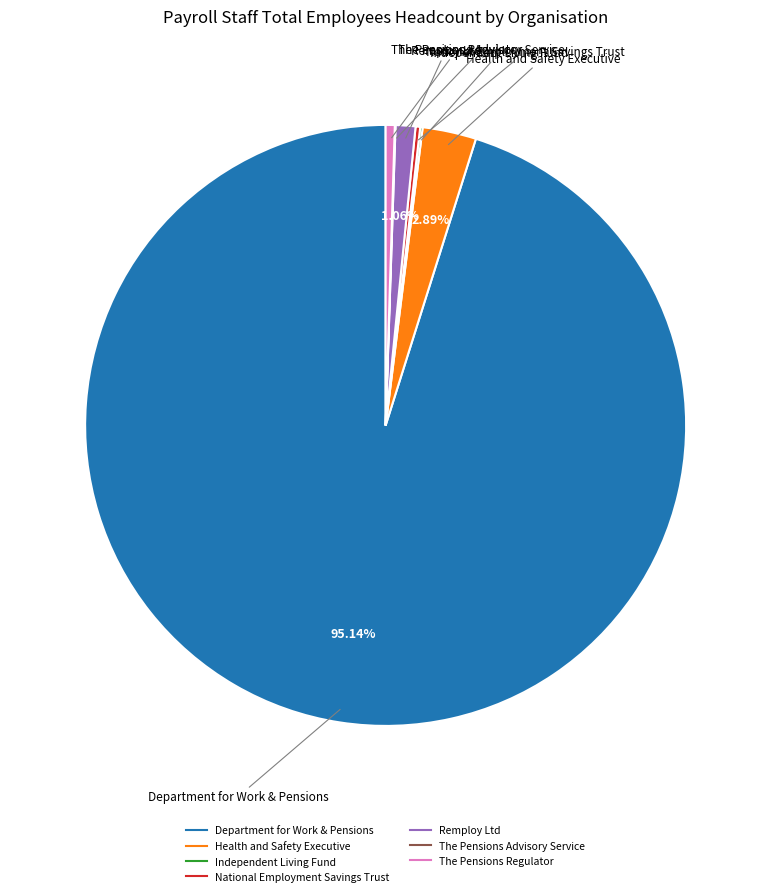

What is the majority slice?

Department for Work & Pensions